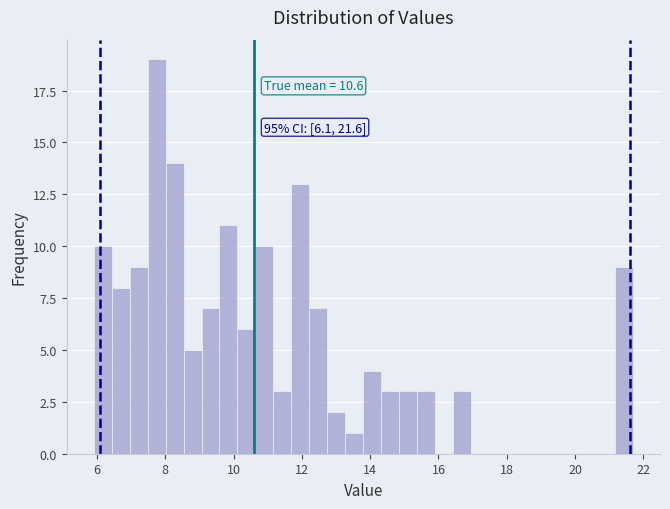

Around what value on the x-axis is the tallest bar? Give the approximate position of its centre, as read against the axis.

7.8